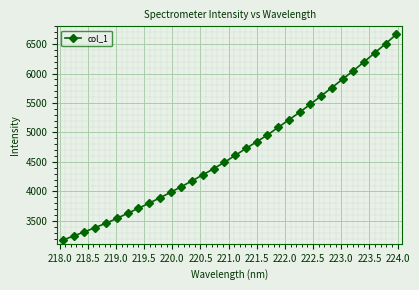

How many lines are shown in the chart?

1